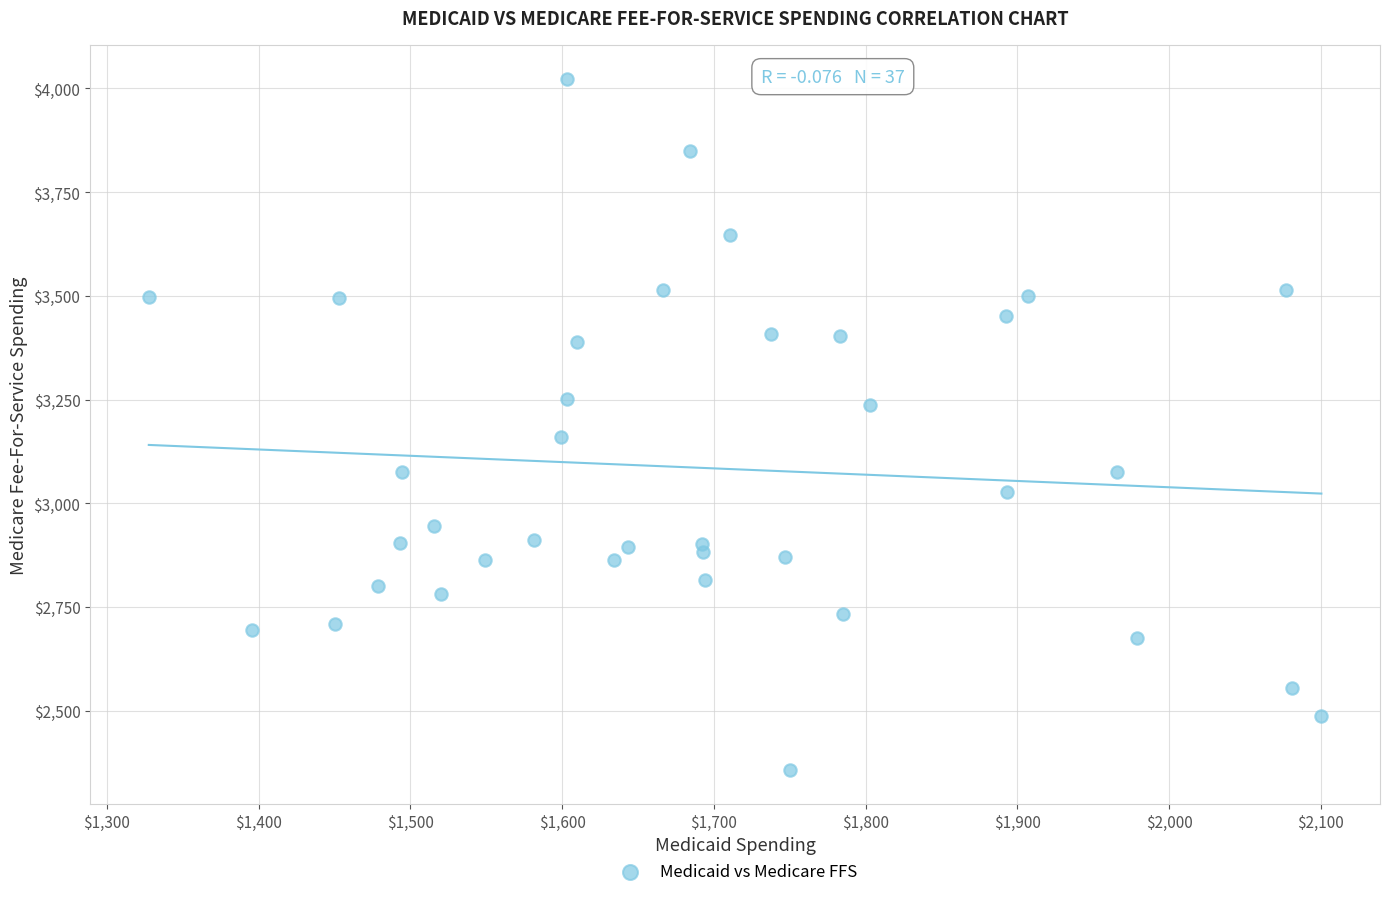

What is the range of X values (max minus min)?

772.8